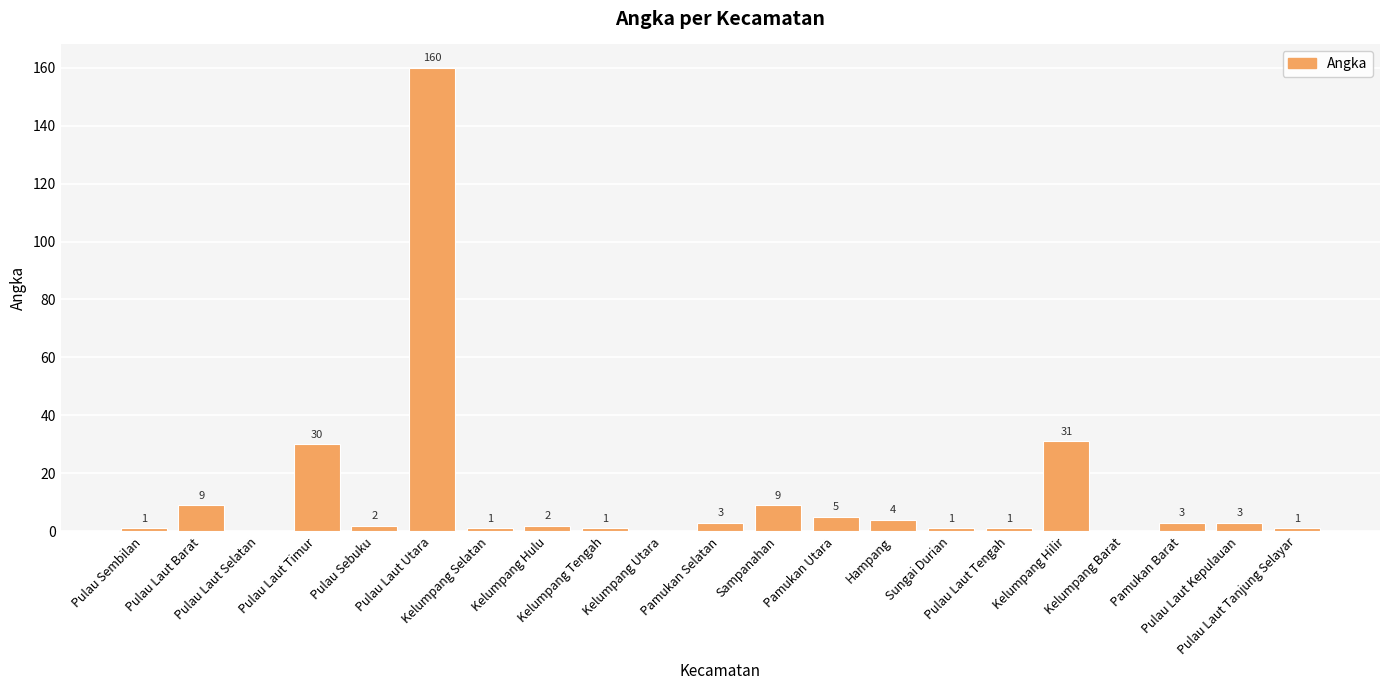

What is the maximum value shown in the chart?

160